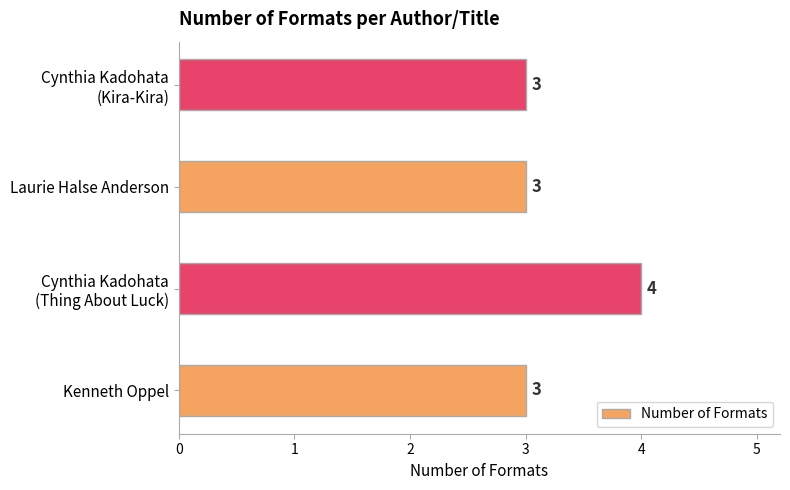

Which label corresponds to the largest value in the chart?

Cynthia Kadohata
(Thing About Luck)